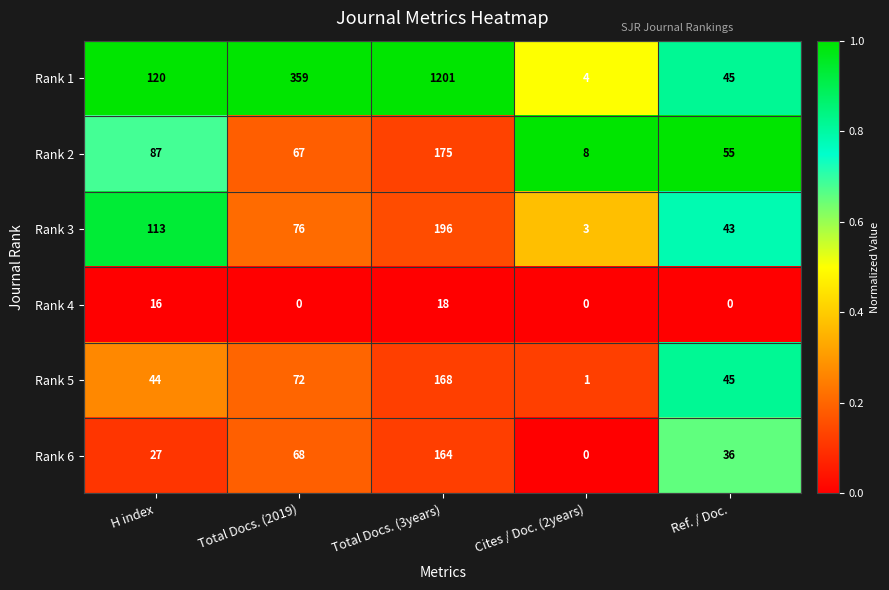

At which category is the sum across all series the highest?

Total Docs. (3years)